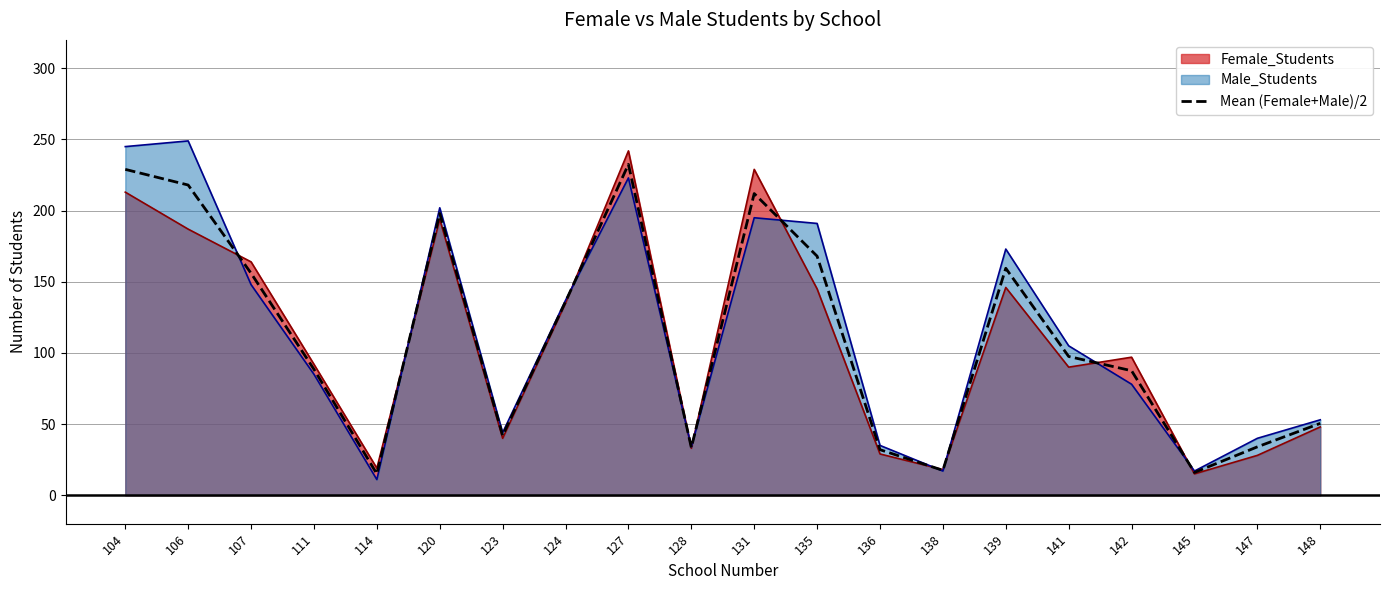

What is the approximate value at 106?

218.0